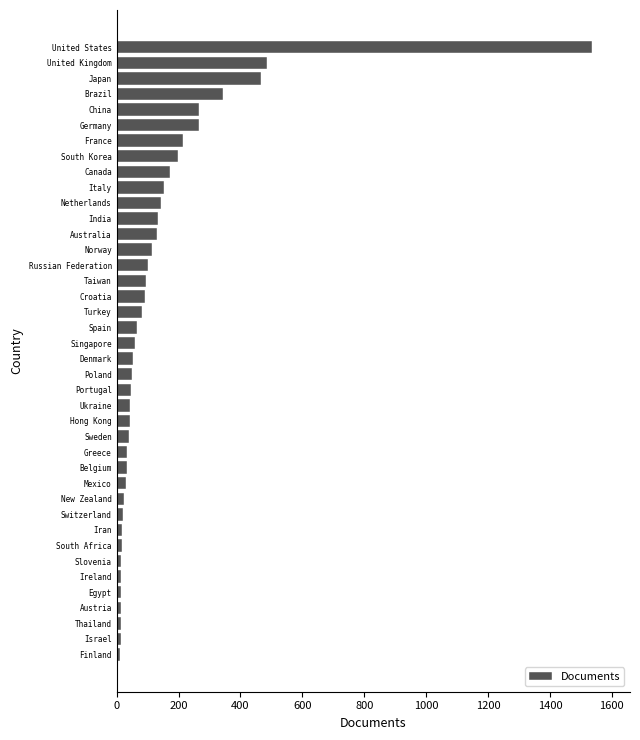

What is the approximate value at China?

266